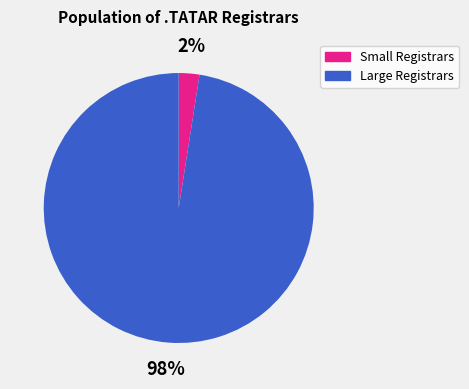

Is there any slice that represents more than half of the pie?

Yes